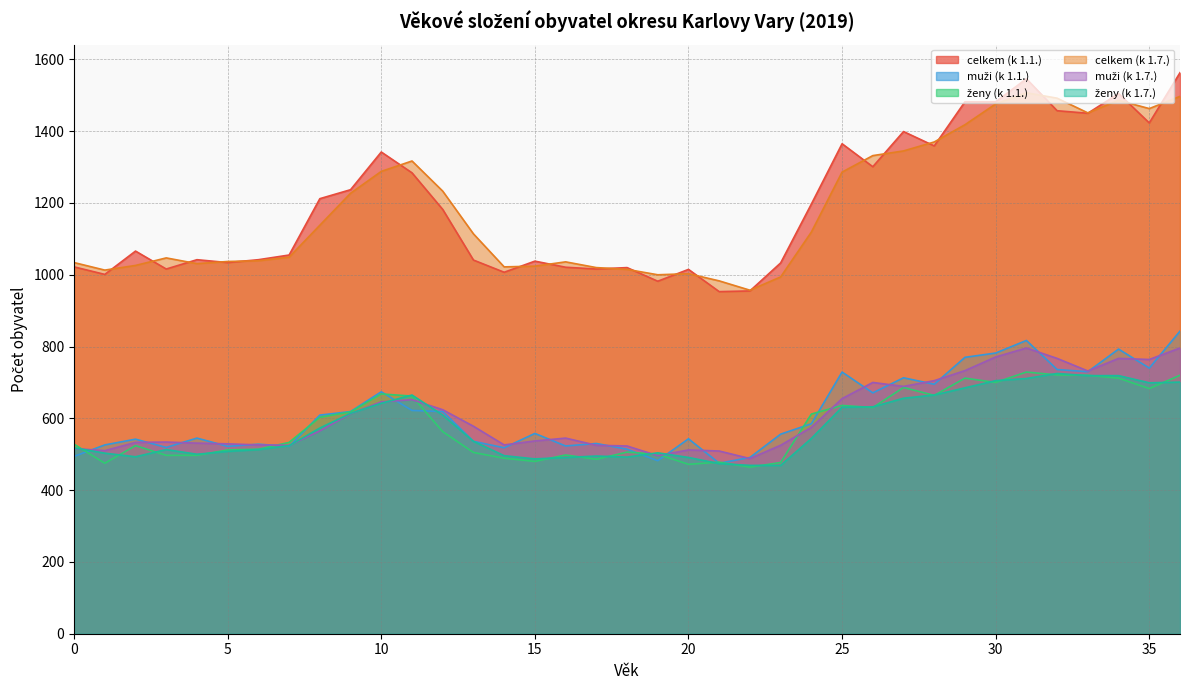

How many values in the muži (k 1.7.) series exceed 565?

18